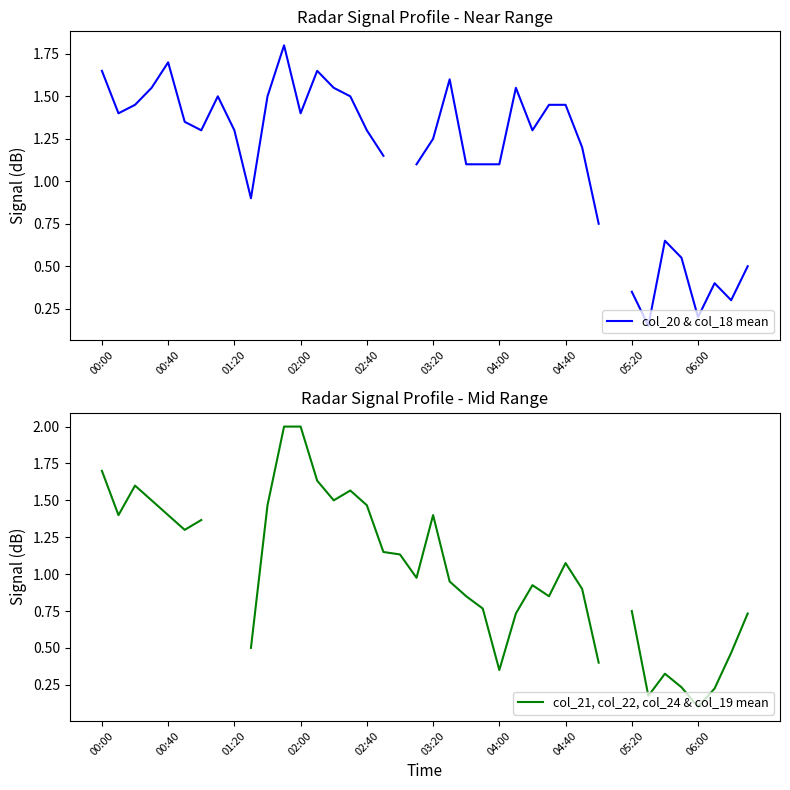

Count the number of data series in this chart.

2